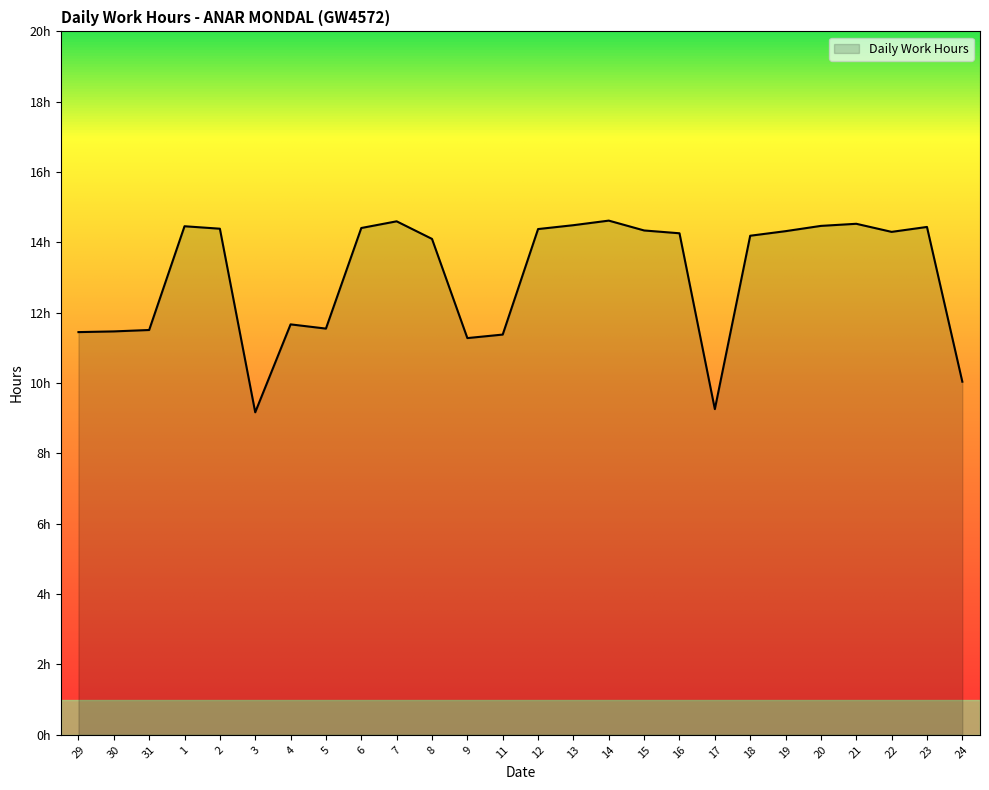

What is the approximate value at 19?

14.3